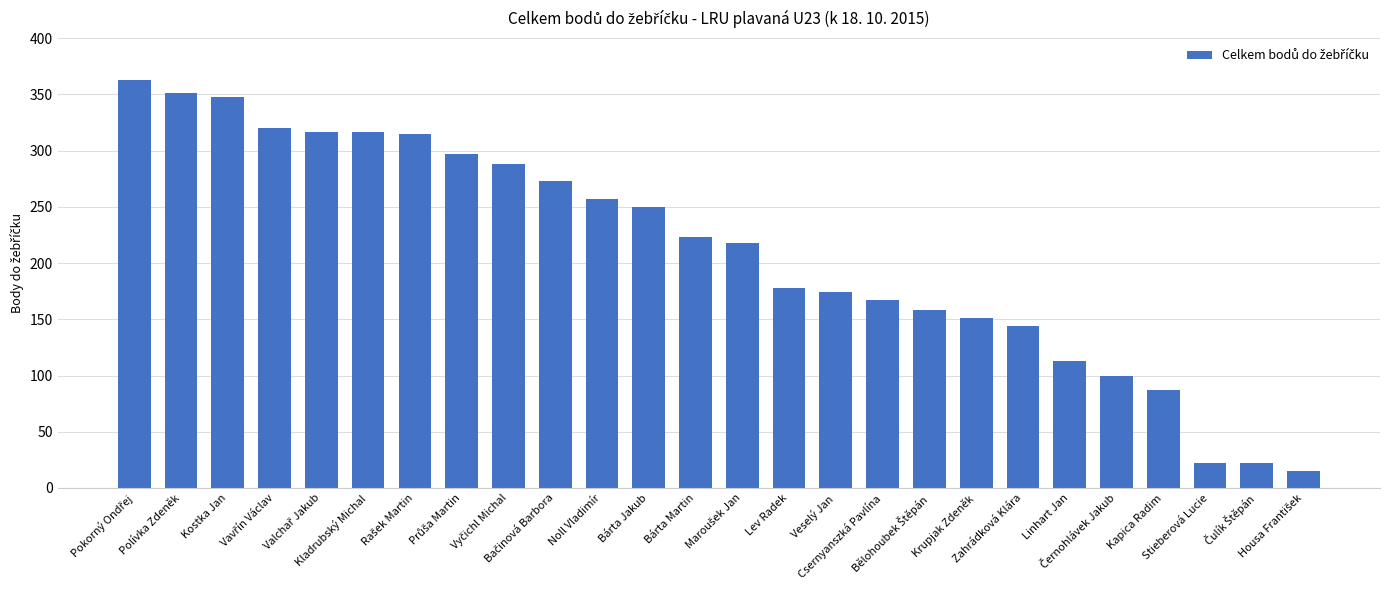

What is the greatest value displayed?

363